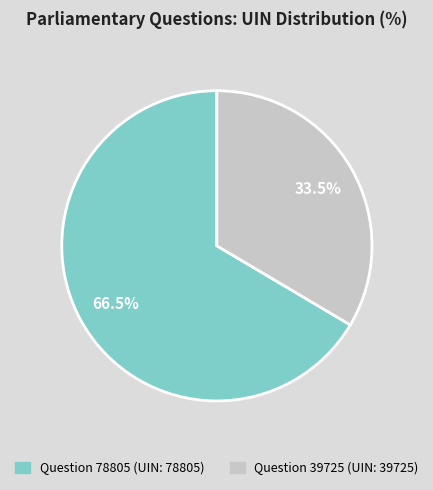

Is there any slice that represents more than half of the pie?

Yes